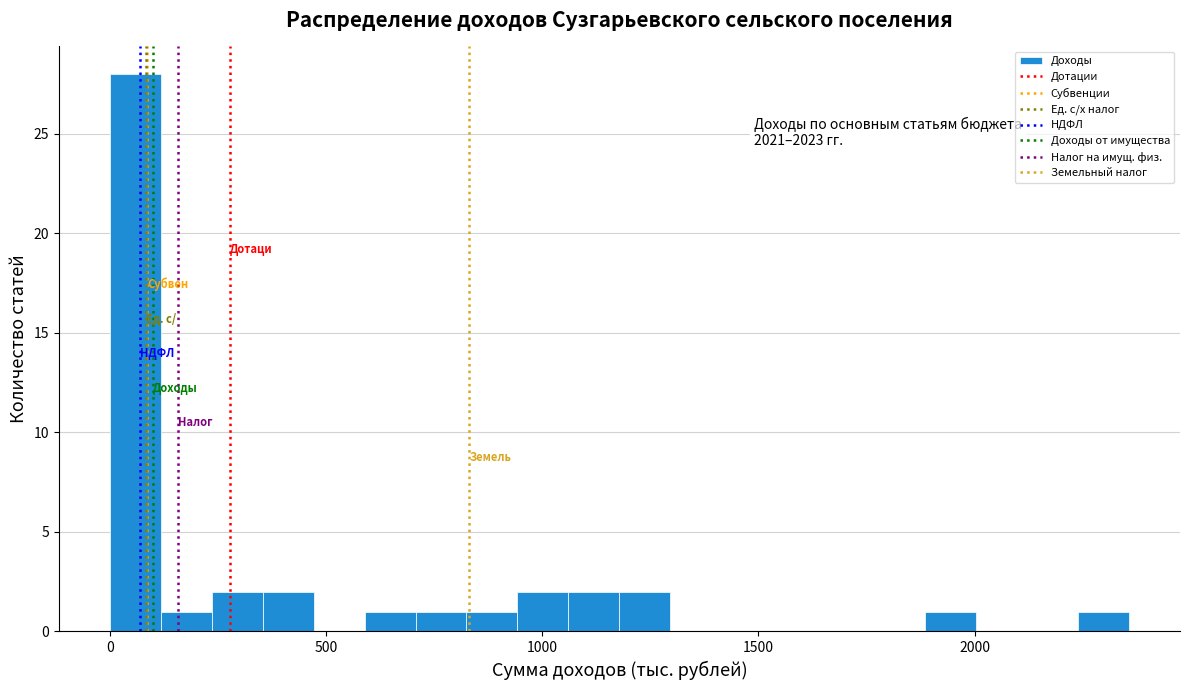

Around what value on the x-axis is the tallest bar? Give the approximate position of its centre, as read against the axis.

50